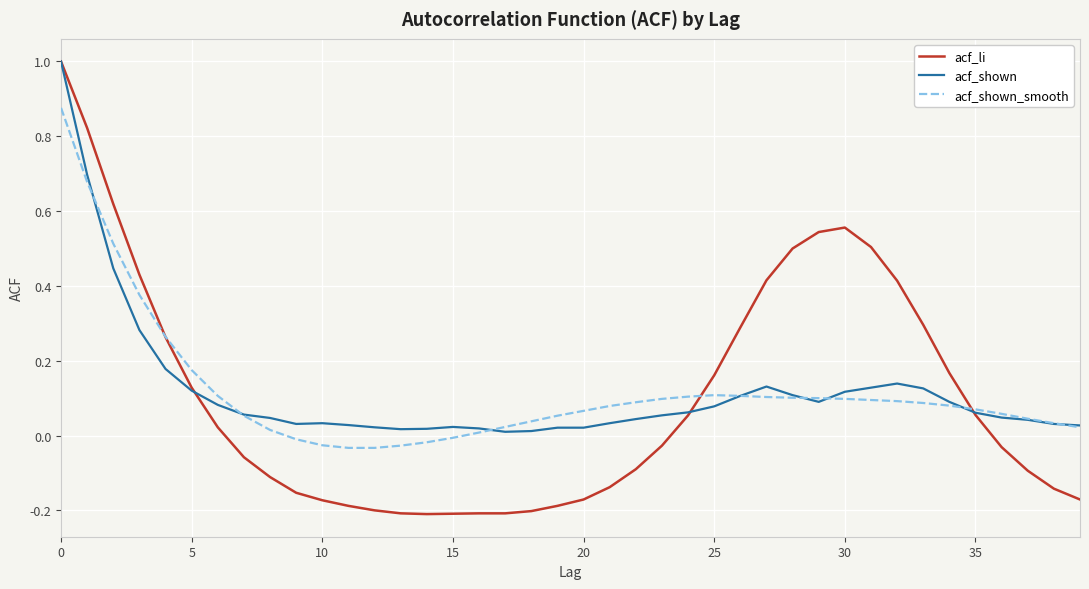

Which series has the widest spread of values?

acf_li